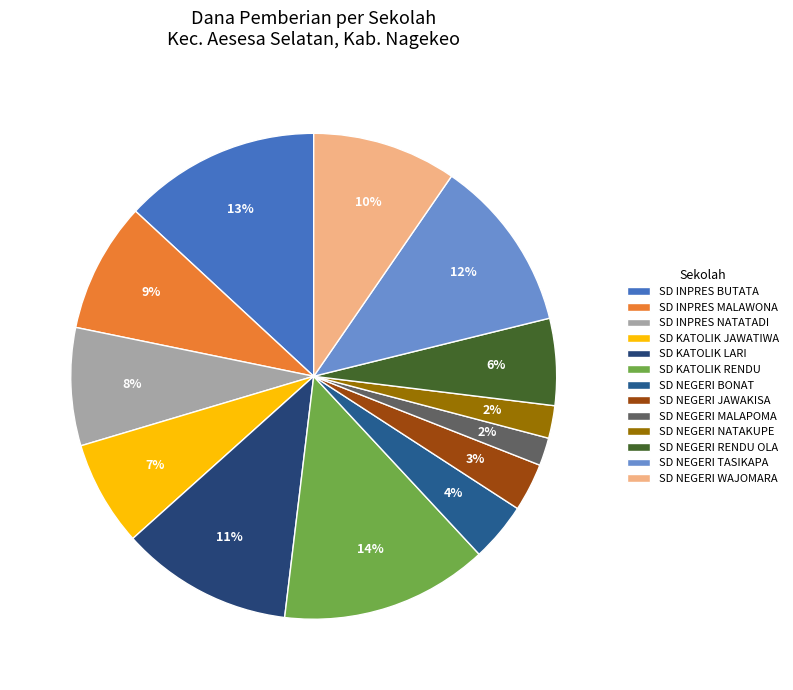

Is it true that SD NEGERI MALAPOMA is 17% of the pie?

False